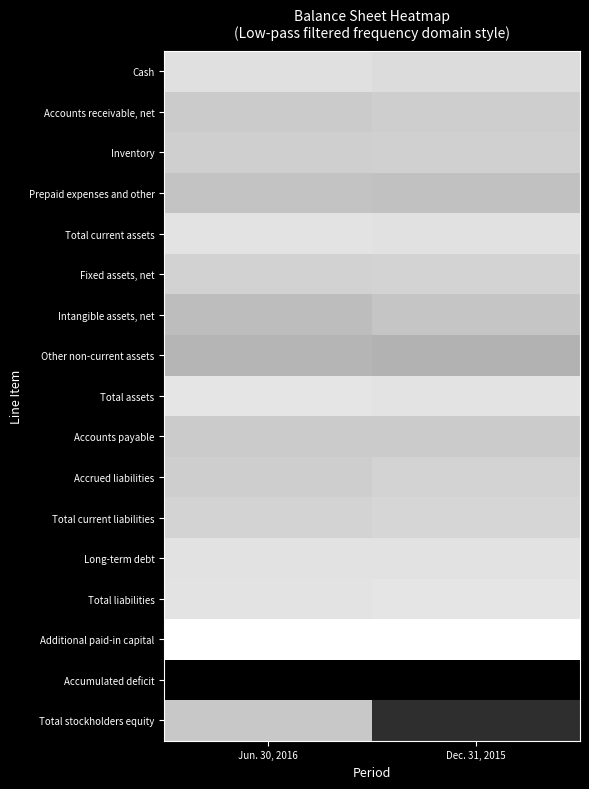

Which series changed the most between Jun. 30, 2016 and Dec. 31, 2015?

Total stockholders equity